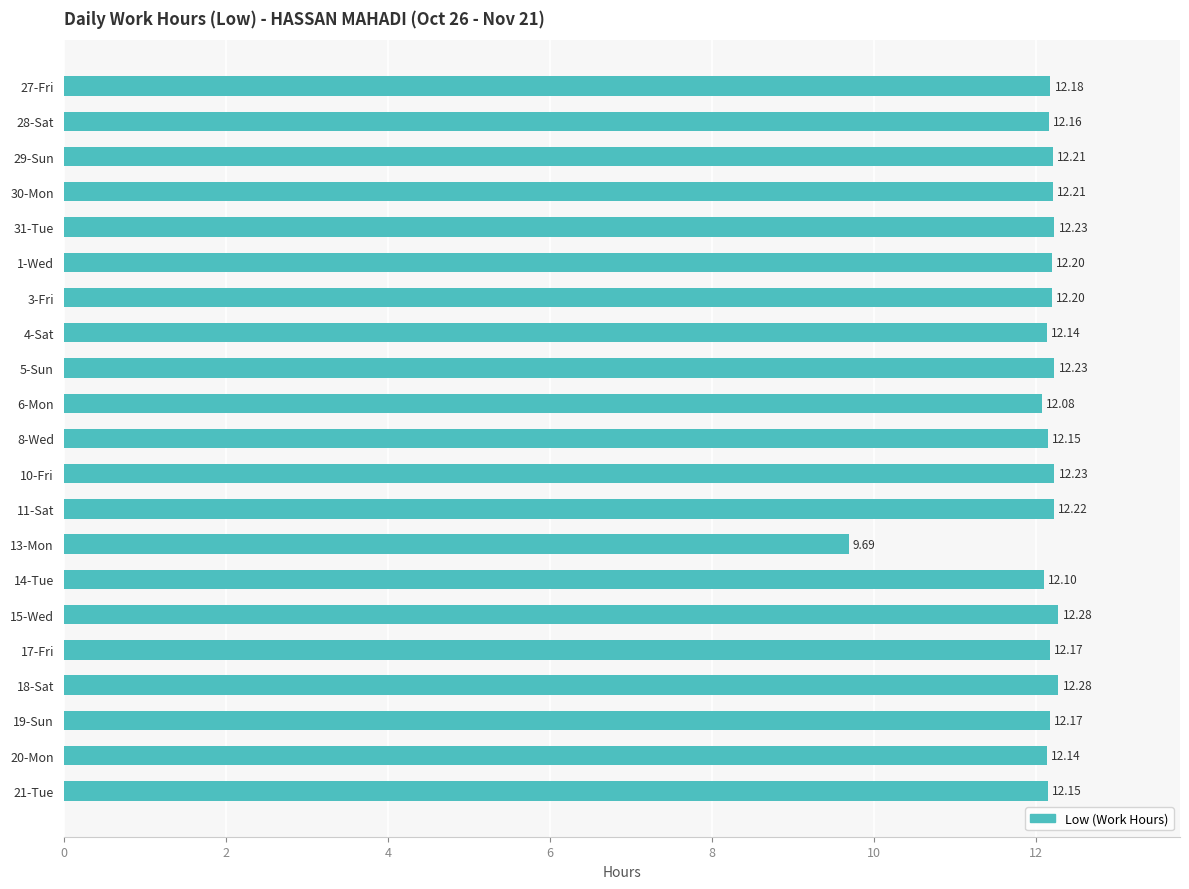

At which label is the value closest to 10?

13-Mon